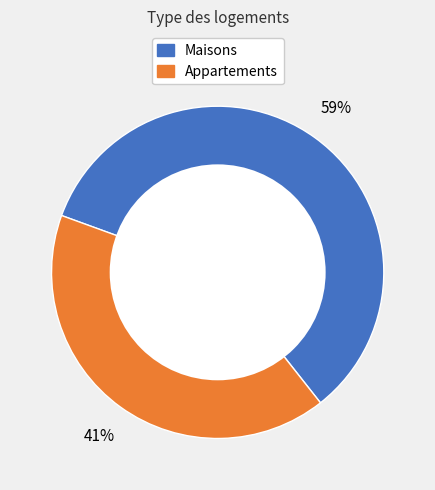

To the nearest percent, what is the average slice percentage?

50%